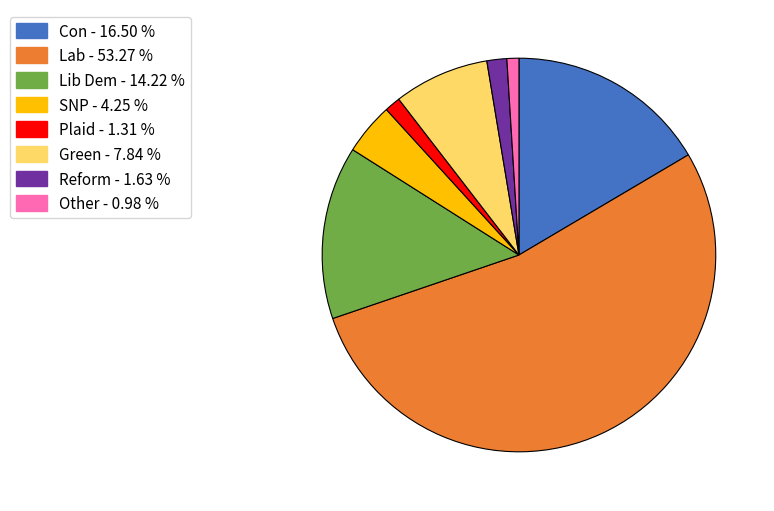

Which has a higher value, Lib Dem or SNP?

Lib Dem